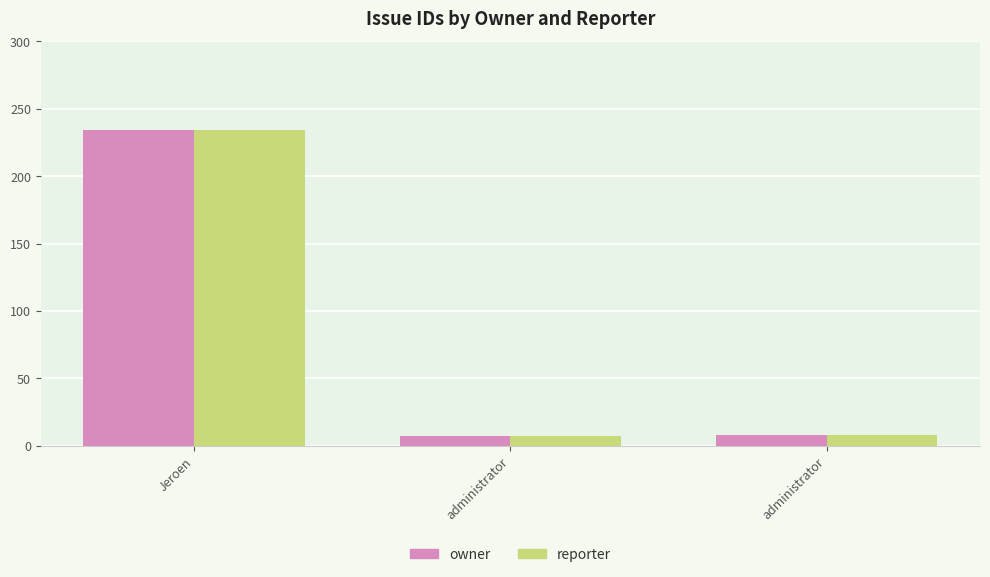

What are all the series names shown in the legend?

owner, reporter